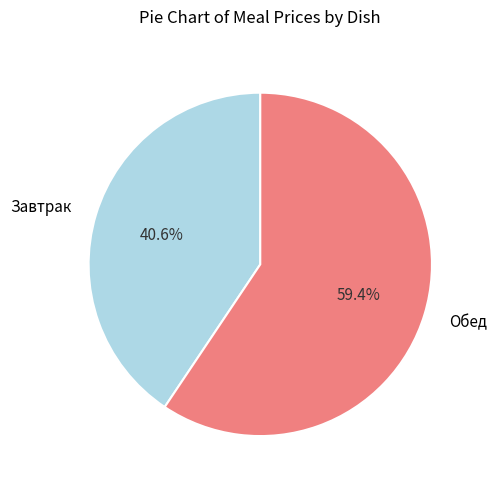

Is there a majority slice in this chart?

Yes